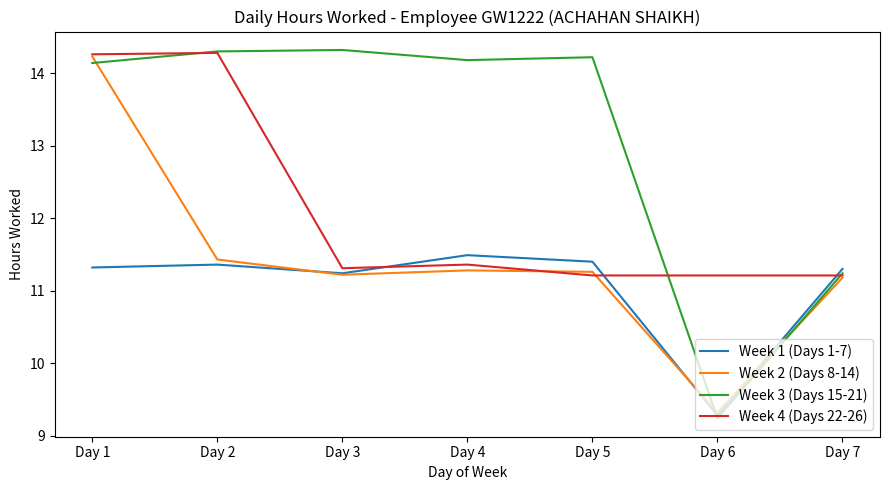

Which series has the largest range (max minus min)?

Week 3 (Days 15-21)